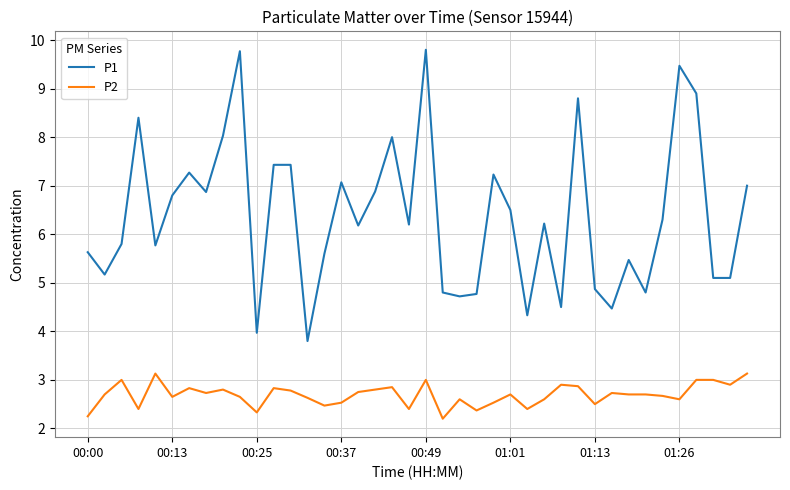

How many lines are shown in the chart?

2